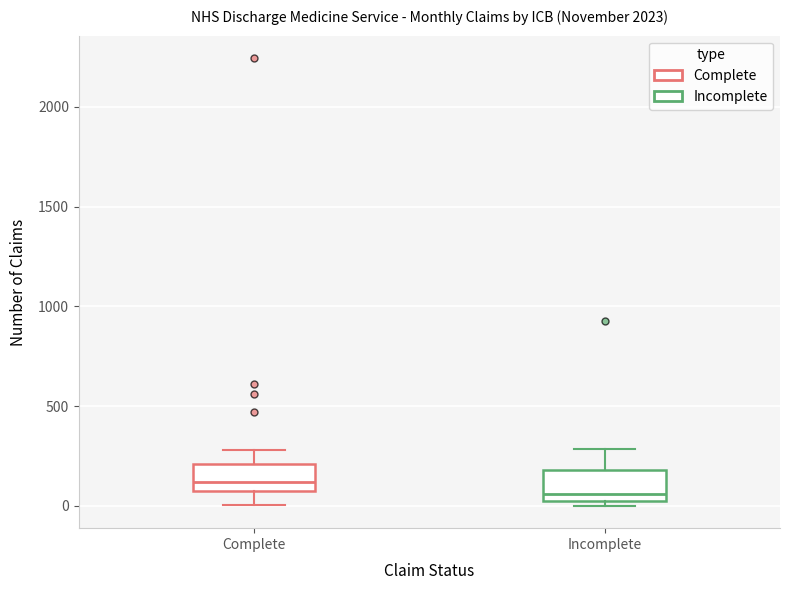

Reading left to right, read every box against the y-axis: the position of its median line, the range the box covers, and the ends of its whiskers. The values are not printed on the chart, so give them approximately, as read against the axis.

Complete: median 100 (just above the box's lower edge), box 100 to 200, whiskers 0 to 300
Incomplete: median 50 (just above the box's lower edge), box 50 to 200, whiskers 0 to 300